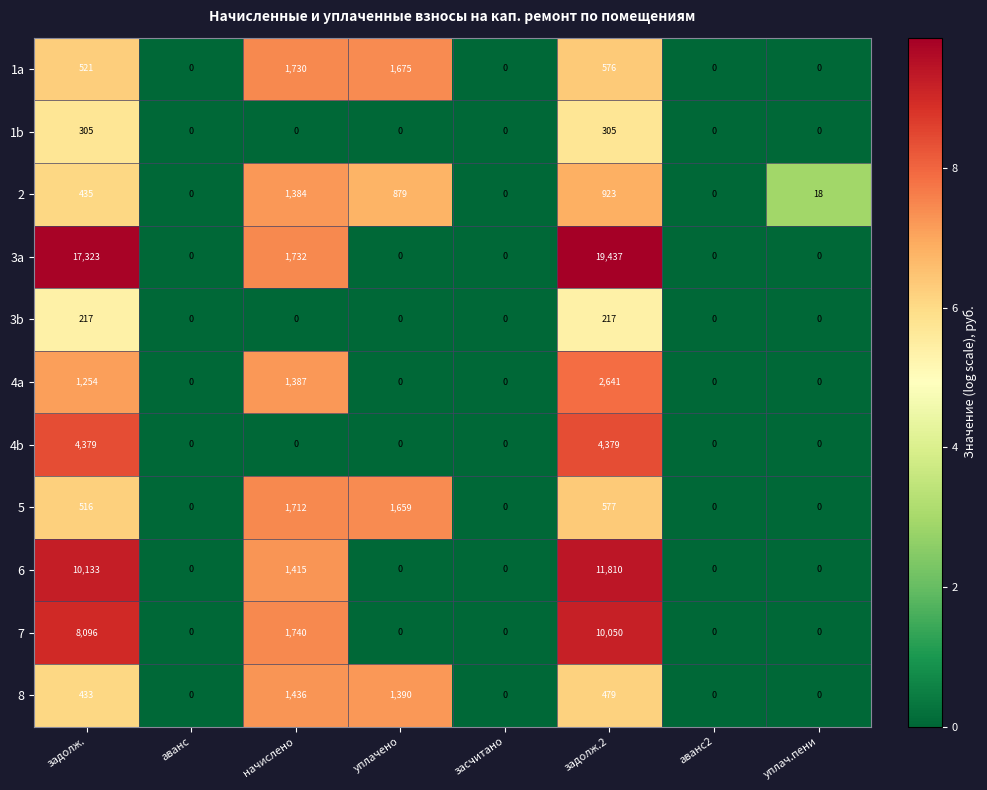

What is the difference between the second highest and minimum values in the 3b series?

217